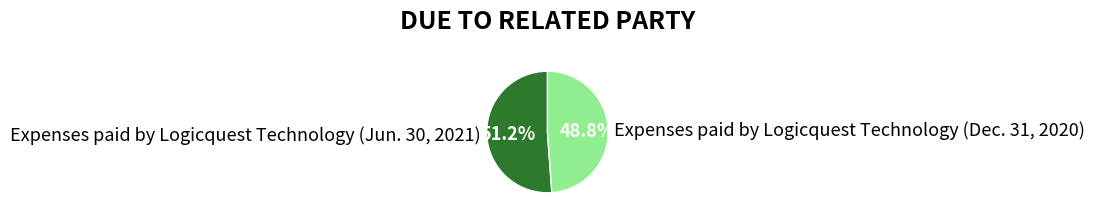

Which category has the smallest portion of the pie?

Expenses paid by Logicquest Technology (Dec. 31, 2020)